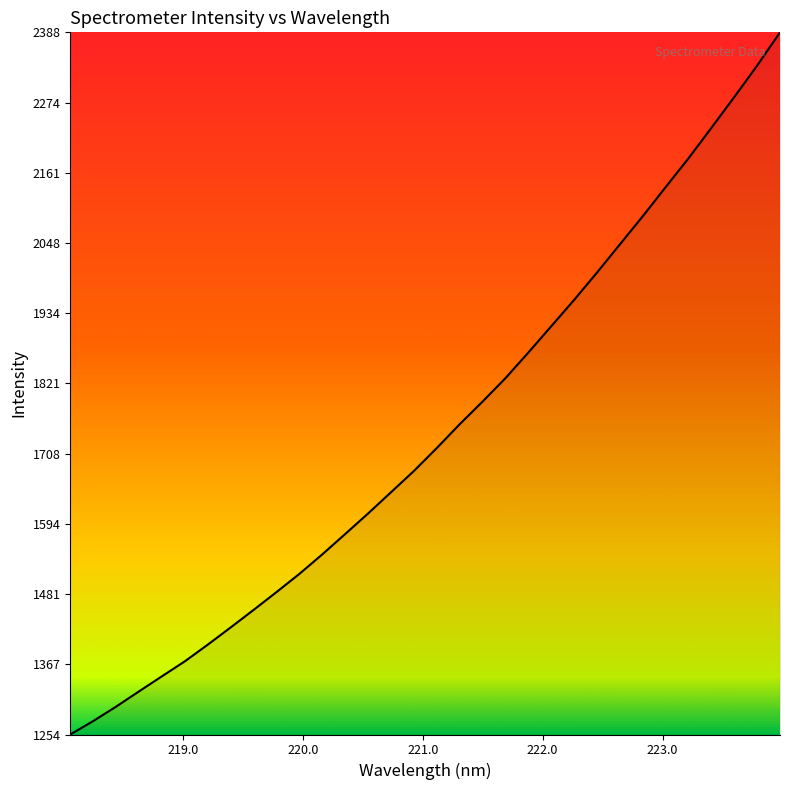

Does the chart display data point markers on the line(s)?

No